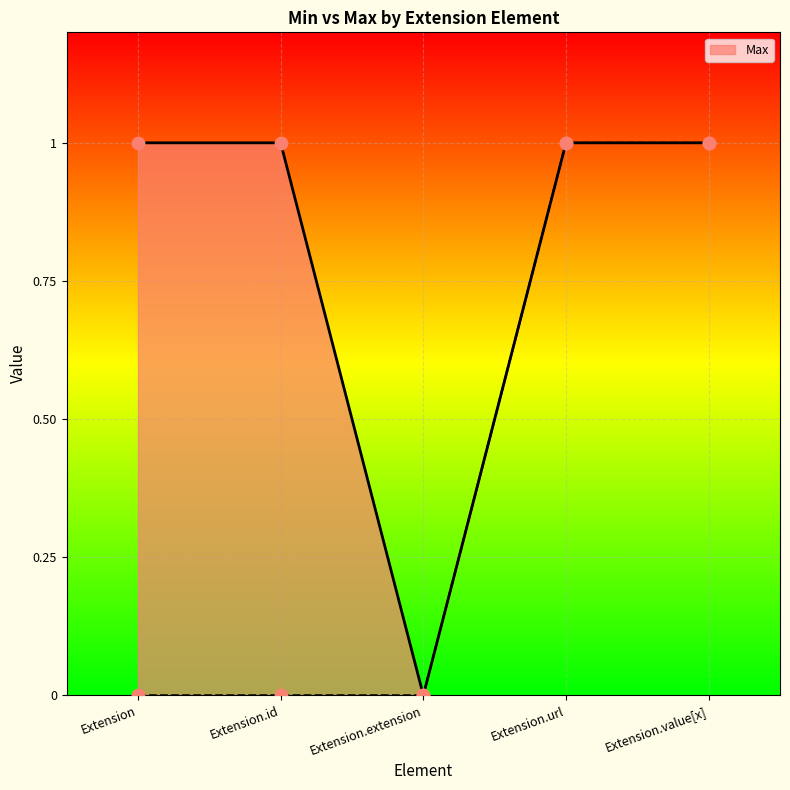

Approximately how many times larger is the value at Extension.url compared to Extension.id?

1.0